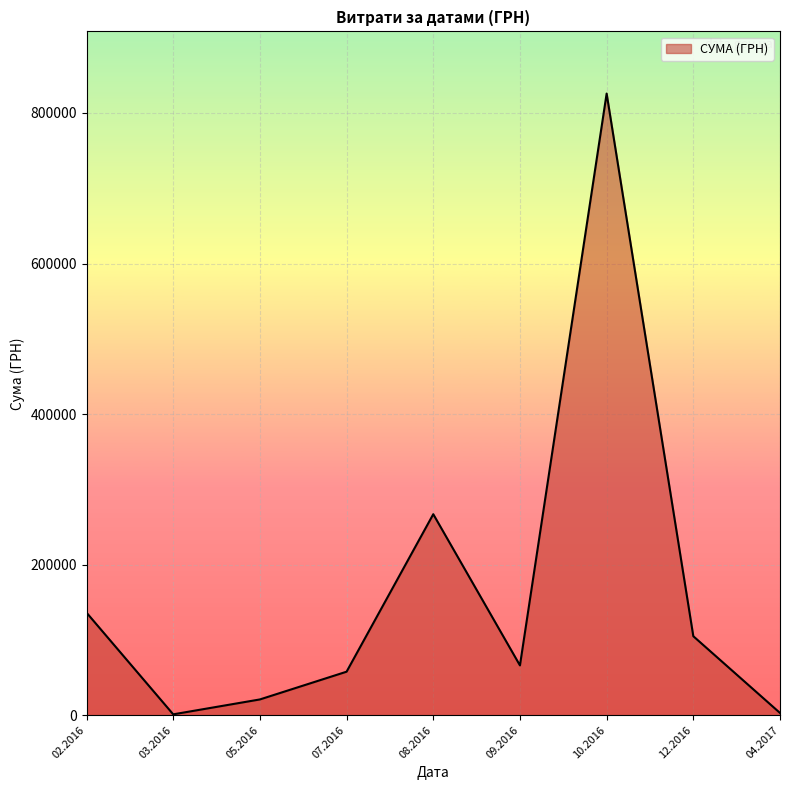

Which label corresponds to the largest value in the chart?

10.2016